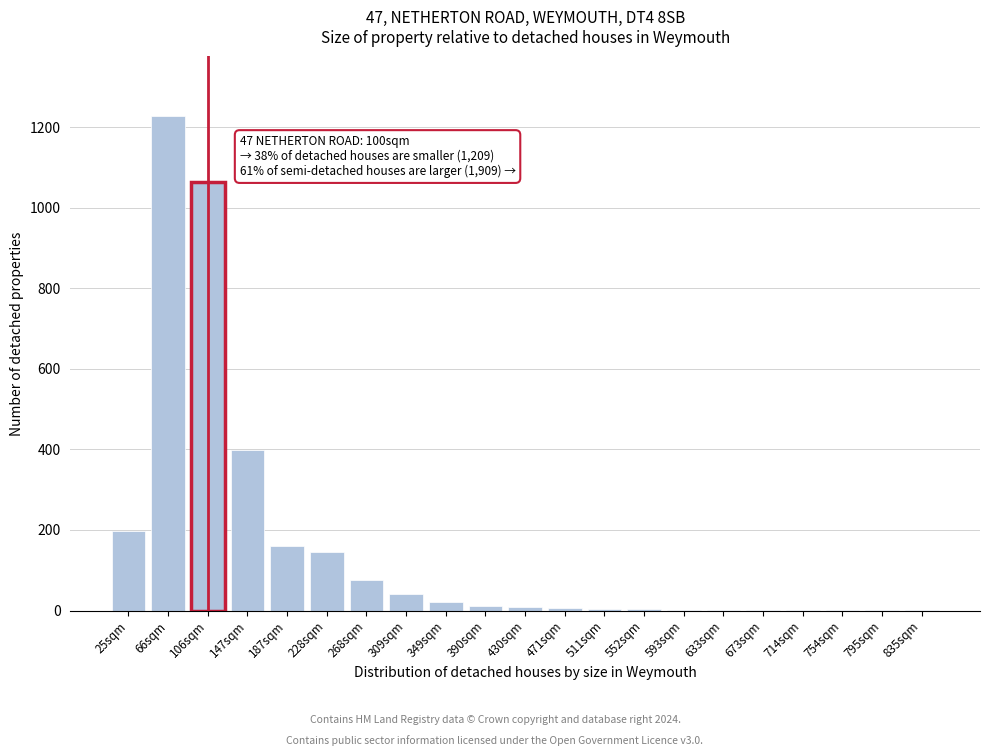

The value at 268sqm is 75. True or false?

True